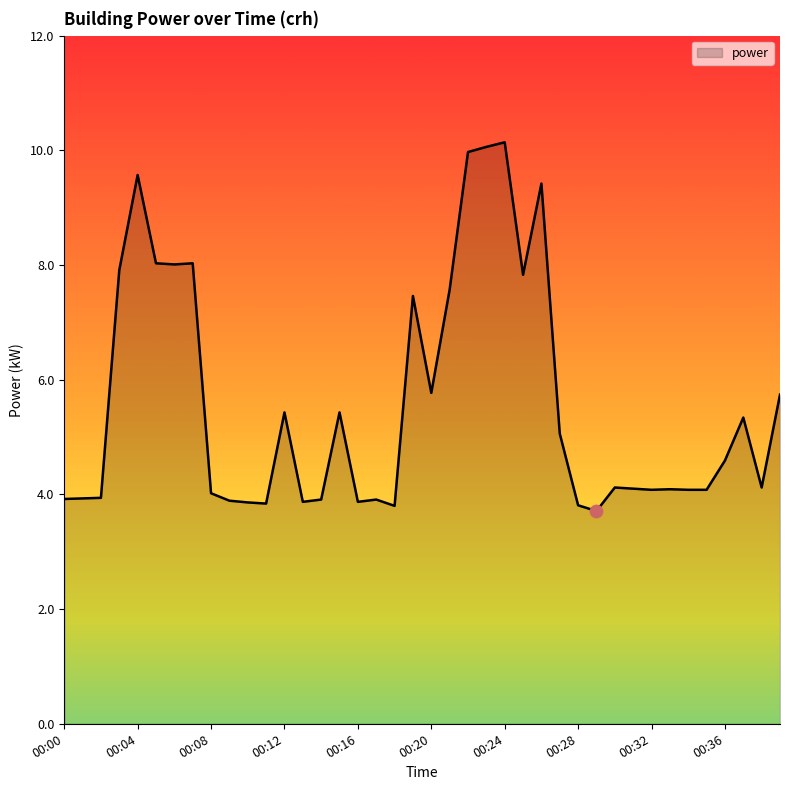

What is the smallest value displayed?

3.7